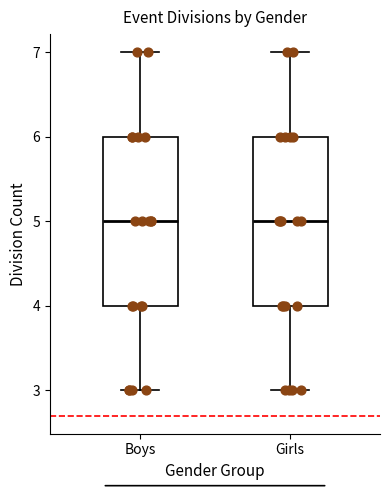

Reading left to right, read every box against the y-axis: the position of its median line, the range the box covers, and the ends of its whiskers. The values are not printed on the chart, so give them approximately, as read against the axis.

Boys: median 5, box 4 to 6, whiskers 3 to 7
Girls: median 5, box 4 to 6, whiskers 3 to 7